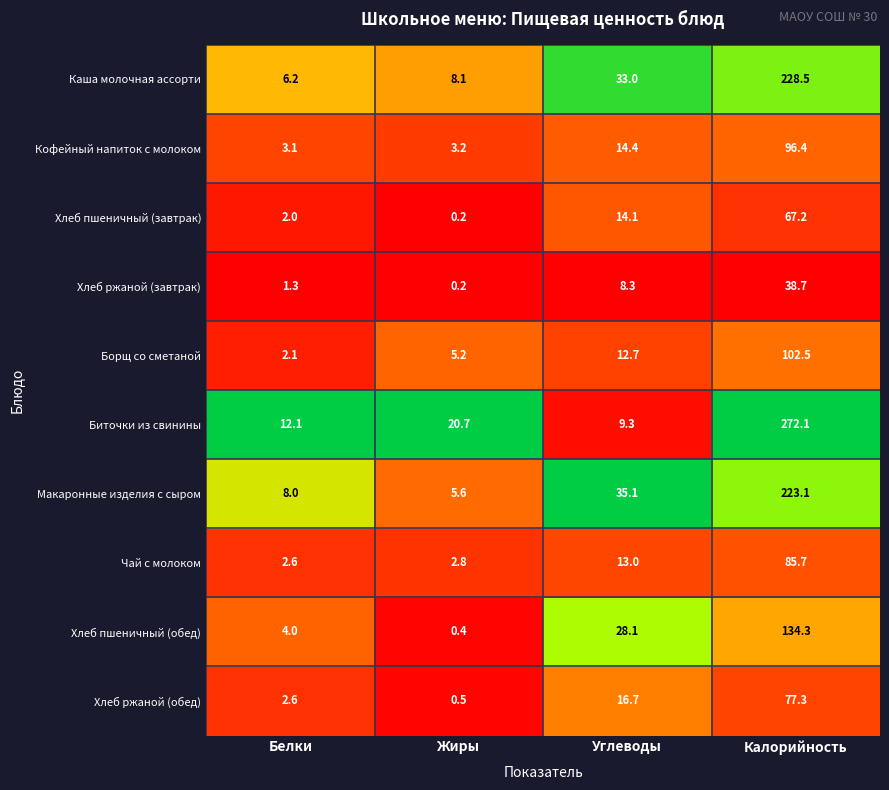

What is the average value of the Хлеб ржаной (обед) series?

24.3